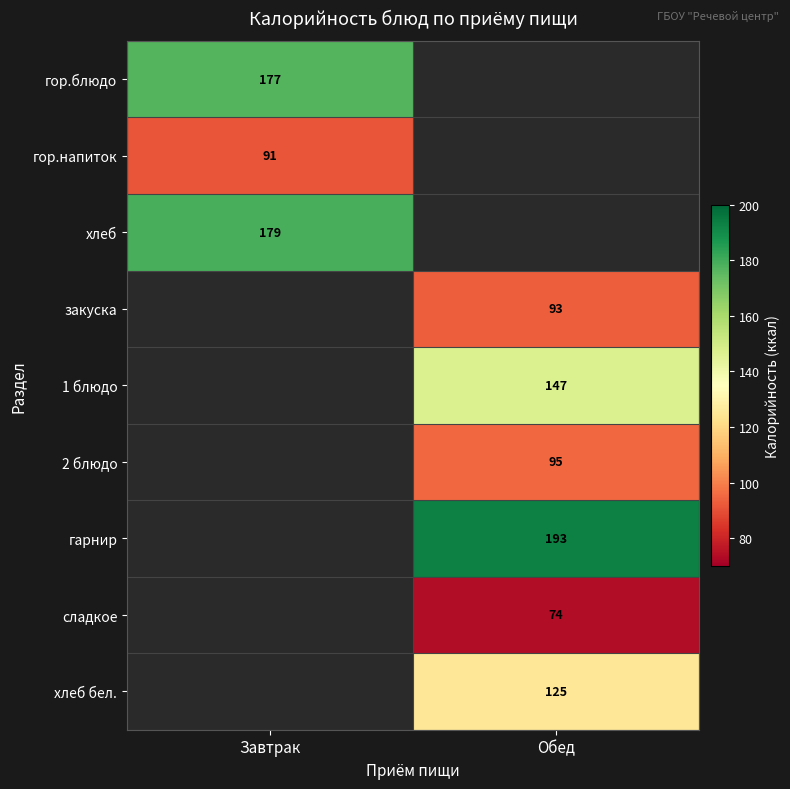

Is it true that сладкое equals 74 at Обед?

True